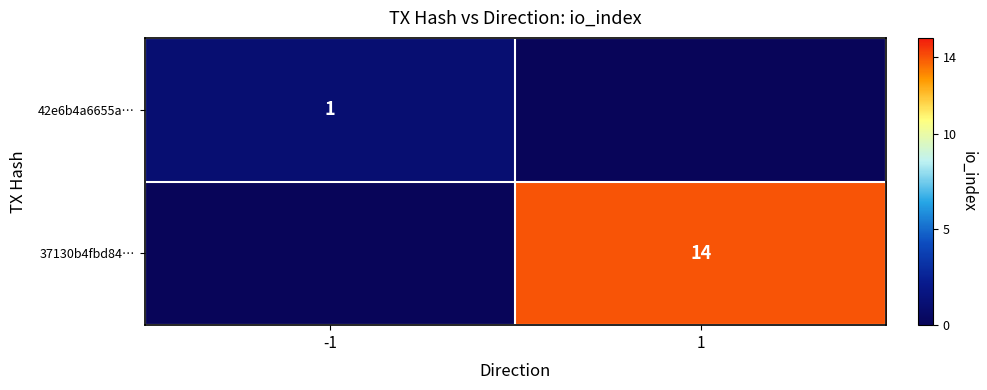

True or false: 42e6b4a6655a… has a value of 0 at -1.

False